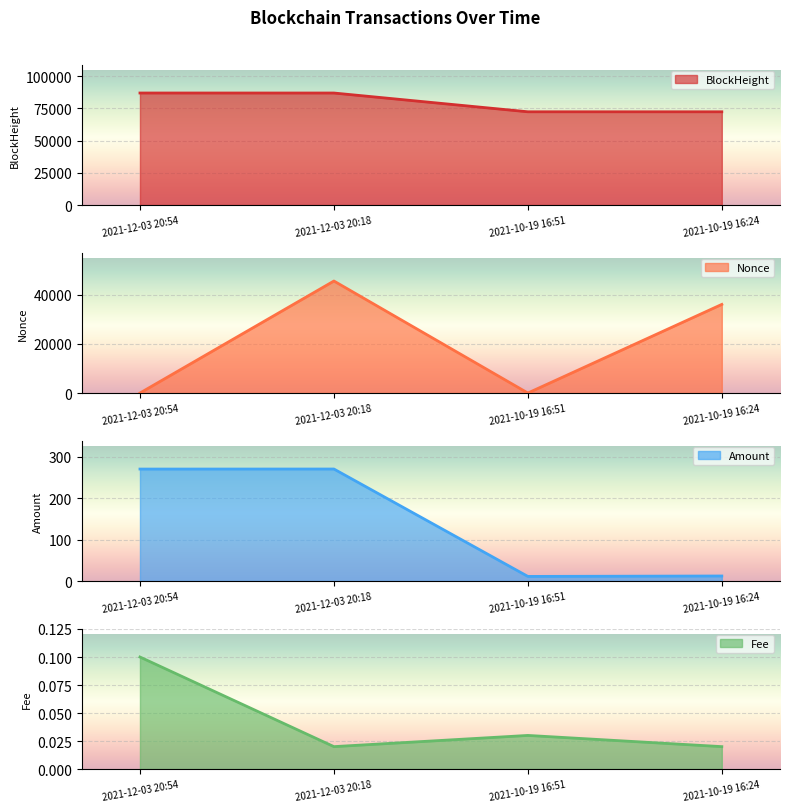

How many lines are shown in the chart?

4